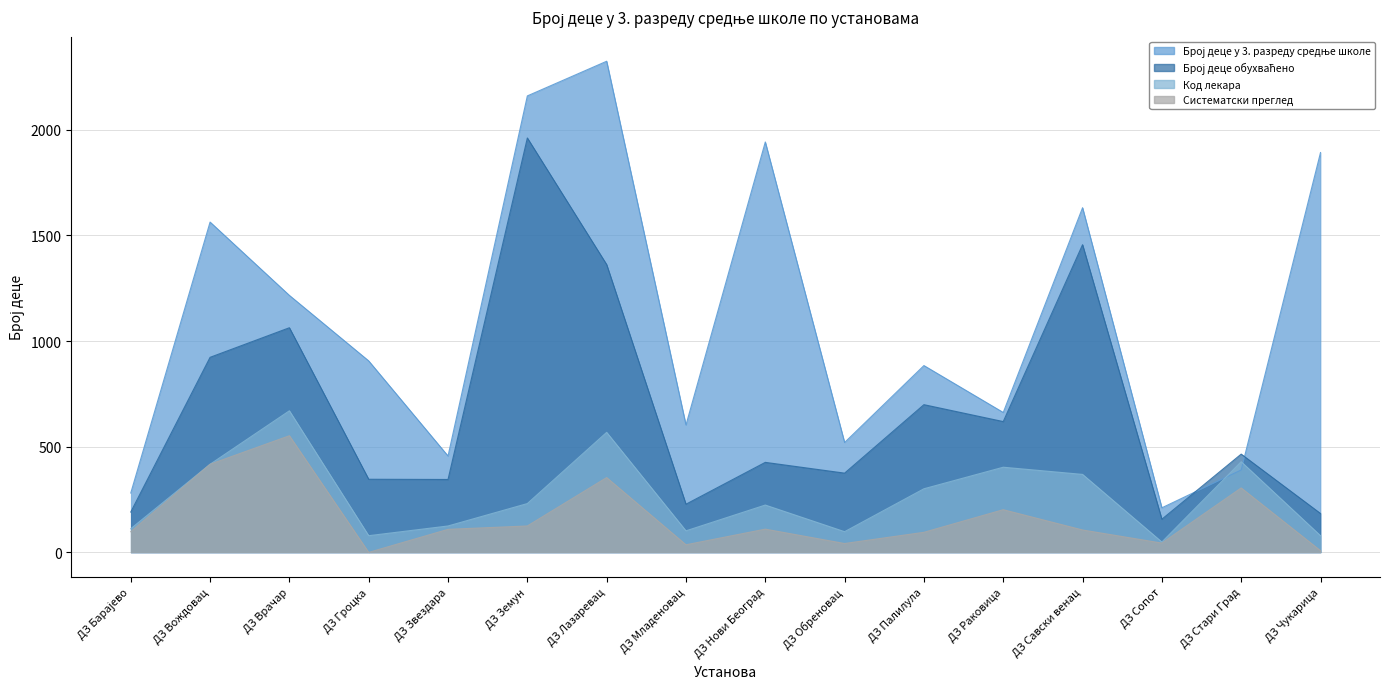

True or false: Број деце обухваћено and Број деце у 3. разреду средње школе cross at least once.

True